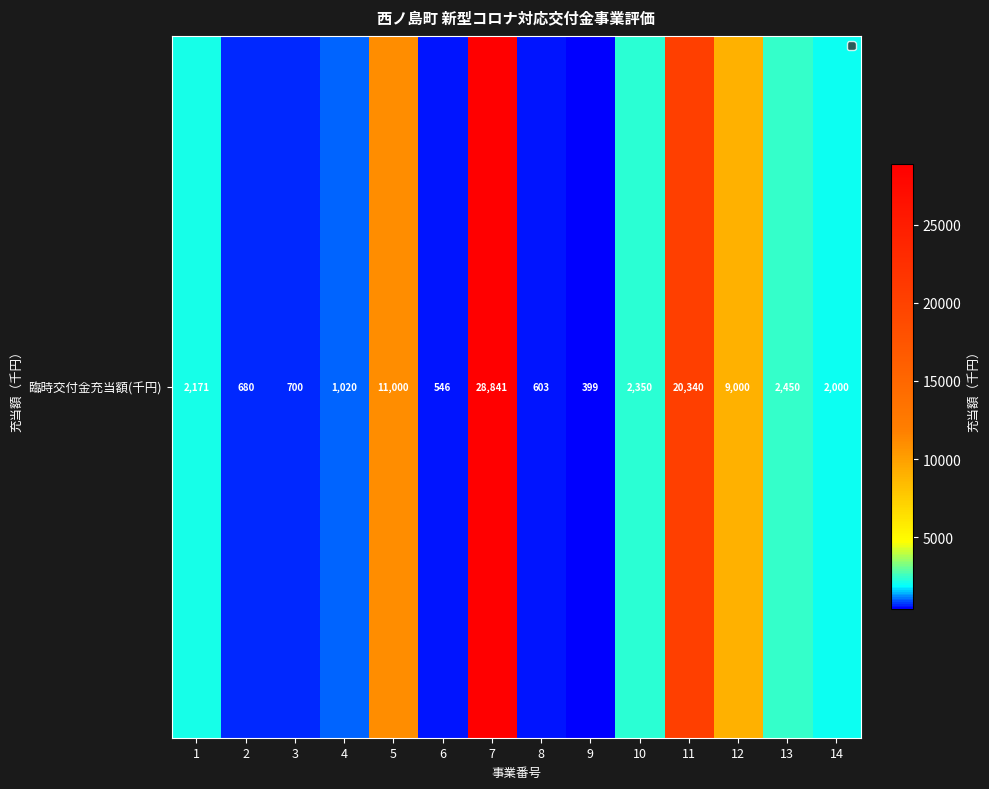

What is the difference between the values at 11 and 12?

11340